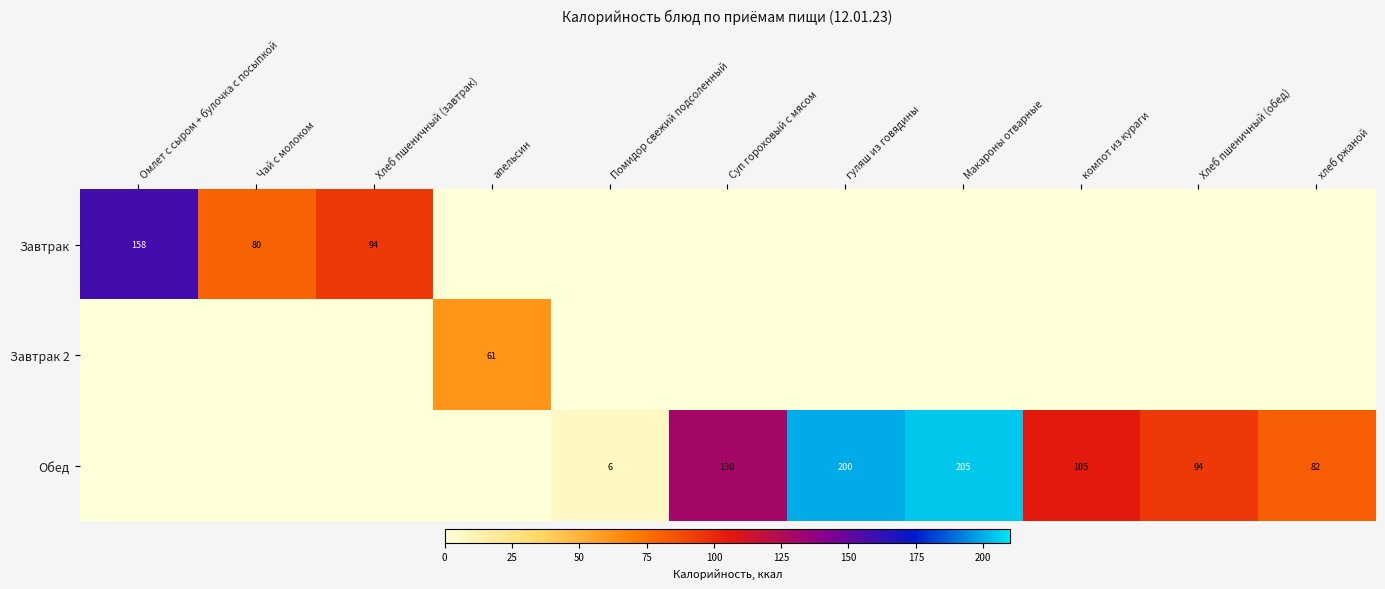

At which category is the sum across all series the highest?

Макароны отварные